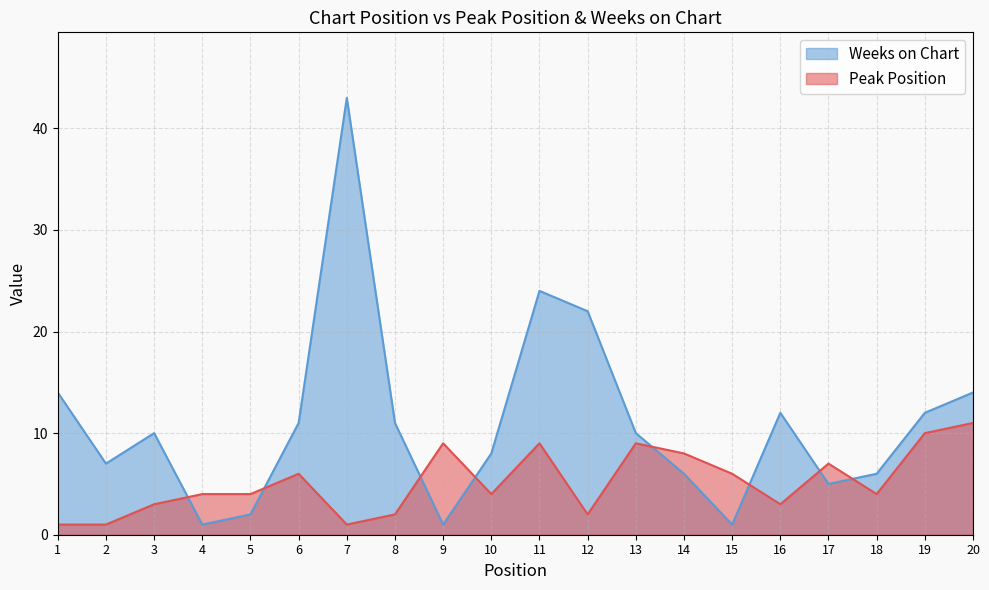

At which label does Peak Position reach its peak?

20